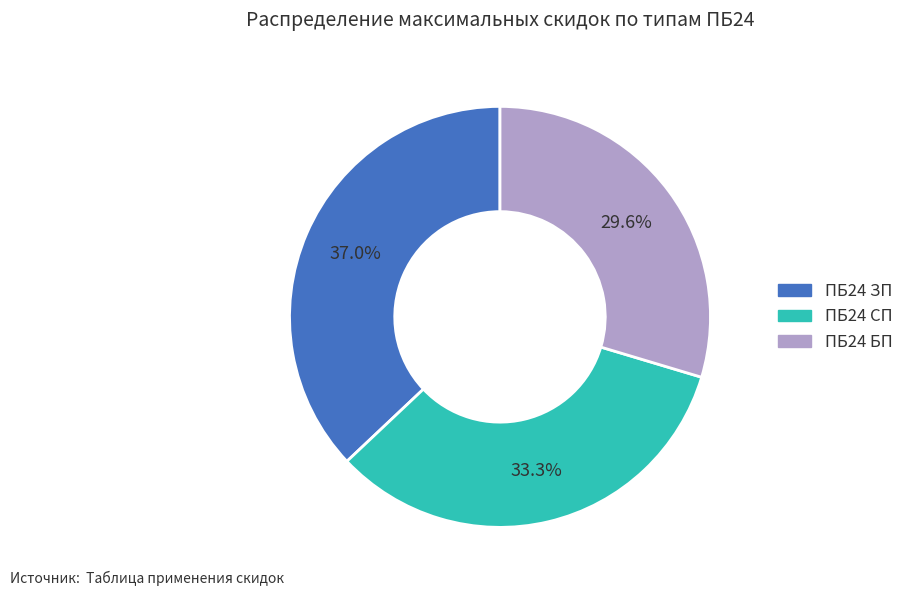

True or false: ПБ24 ЗП accounts for 46% of the total.

False